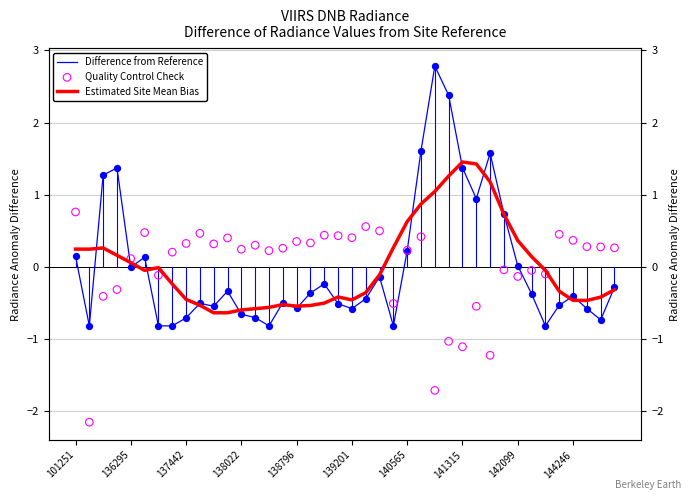

What are all the series names shown in the legend?

Difference from Reference, Estimated Site Mean Bias, Quality Control Check